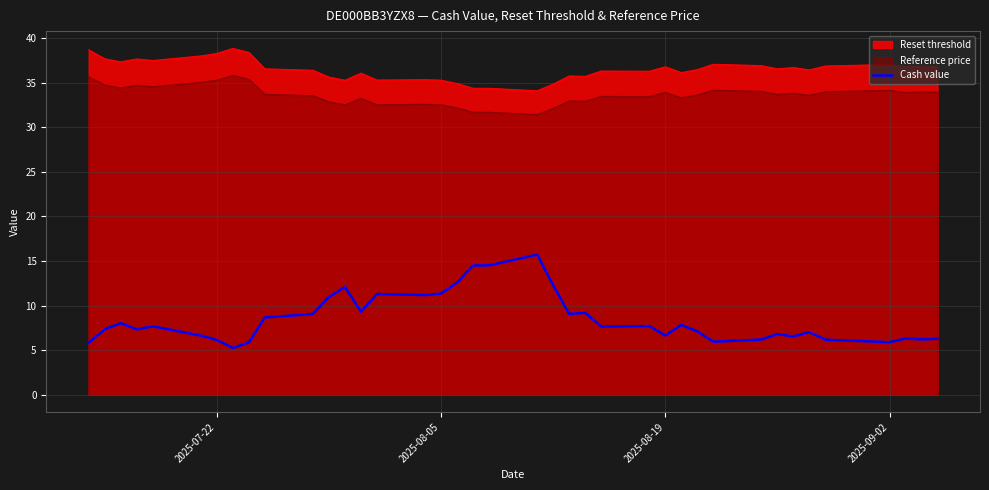

Which series has the largest range (max minus min)?

Cash value